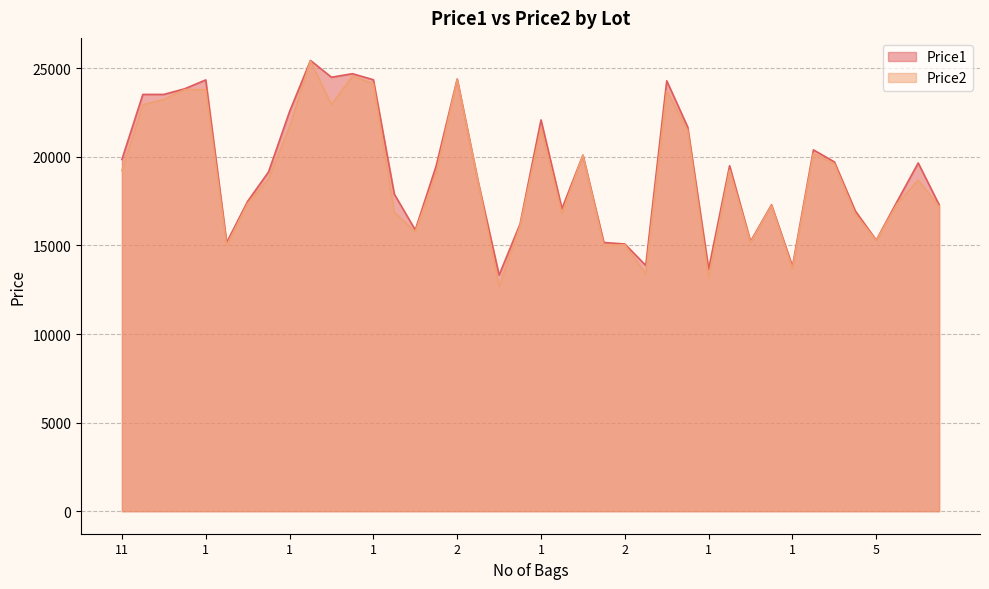

What are all the series names shown in the legend?

Price1, Price2